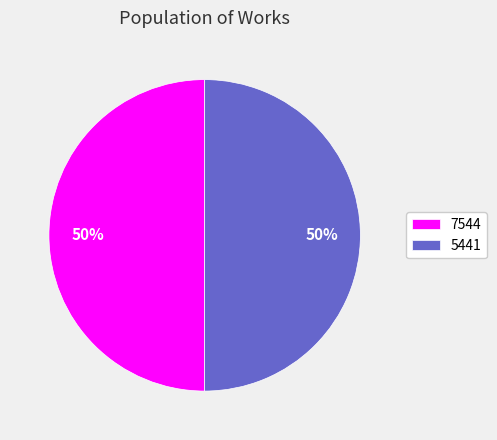

What is the ratio of the value at 7544 to the value at 5441?

1.0